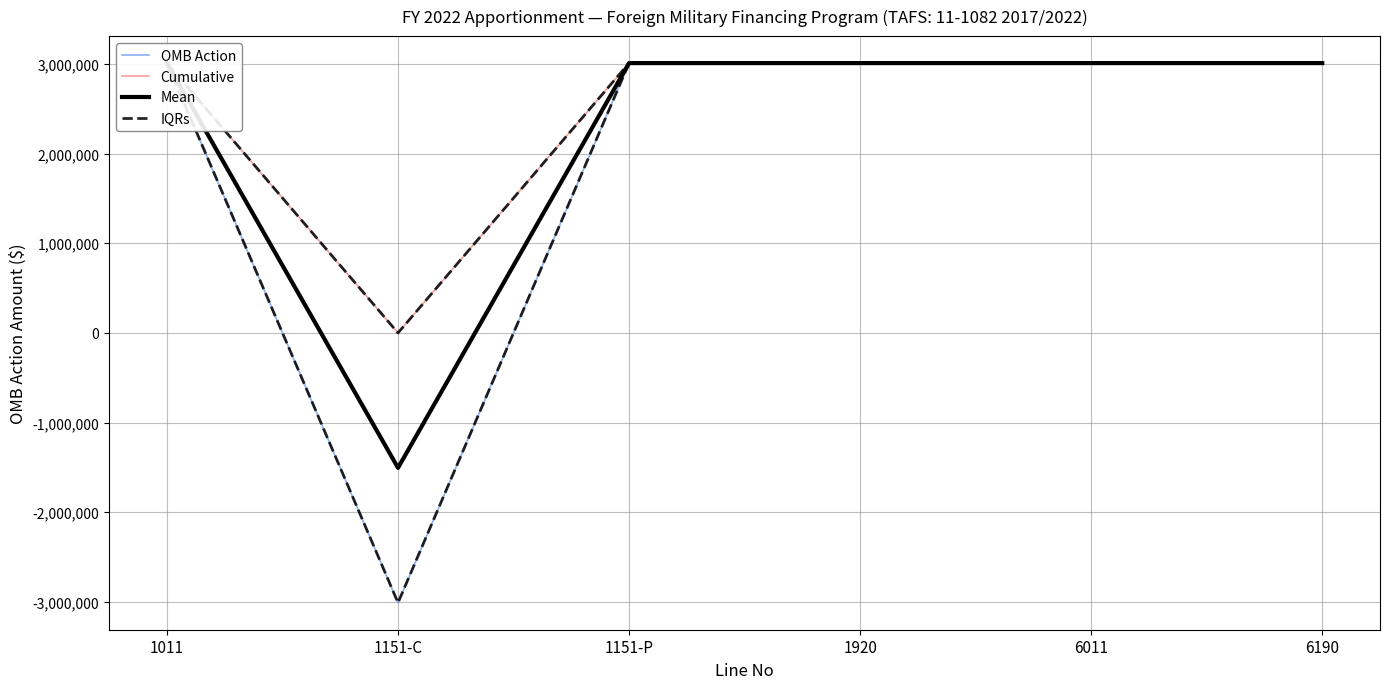

Which series has the widest spread of values?

OMB Action